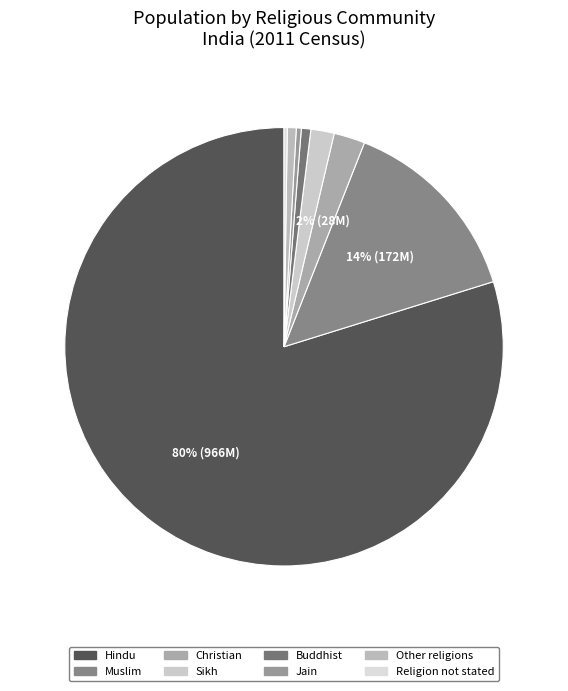

To the nearest percent, what percentage of the pie is Hindu?

80%